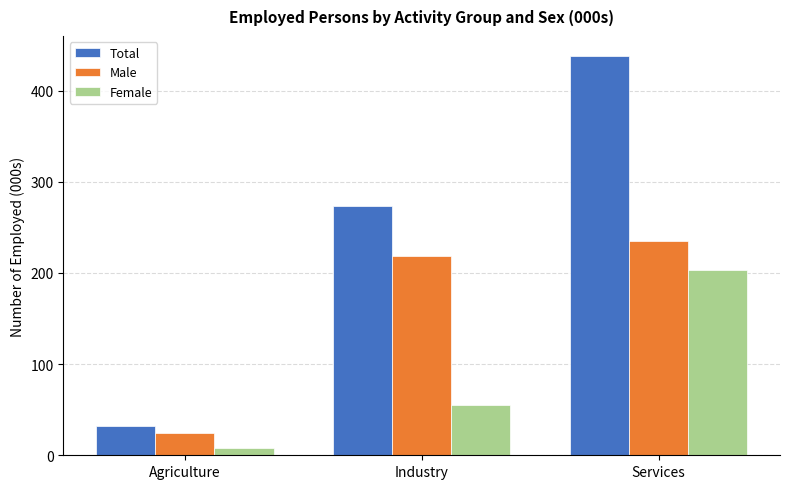

What position from the right is Industry?

2